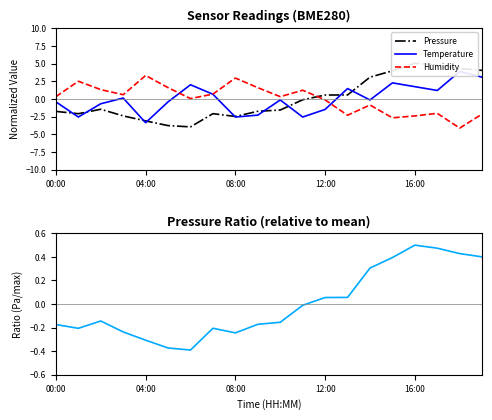

What is the lowest value of the Humidity series?

-4.1